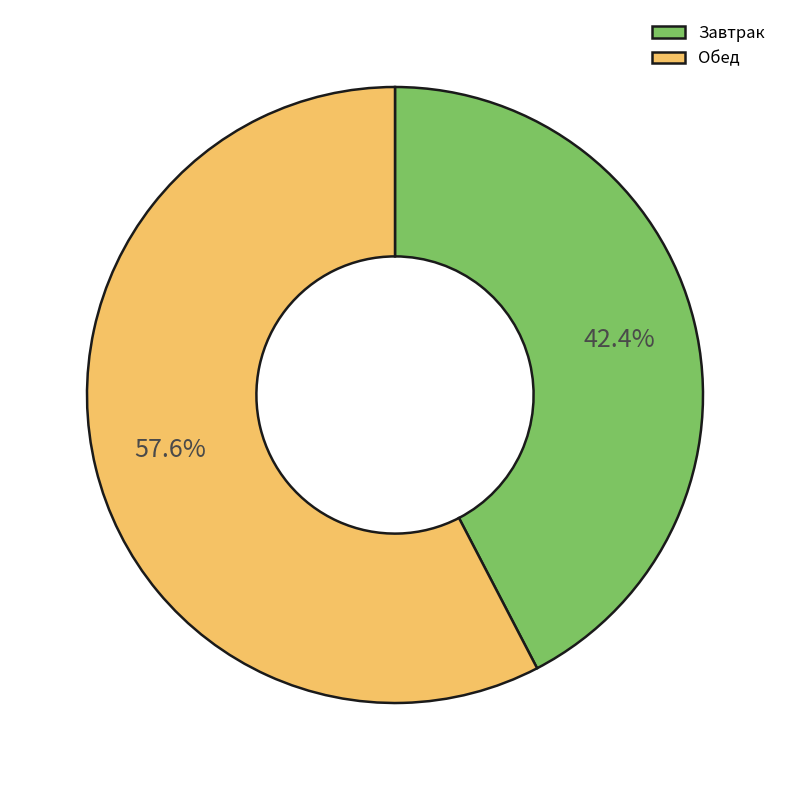

Which slice is the smallest?

Завтрак